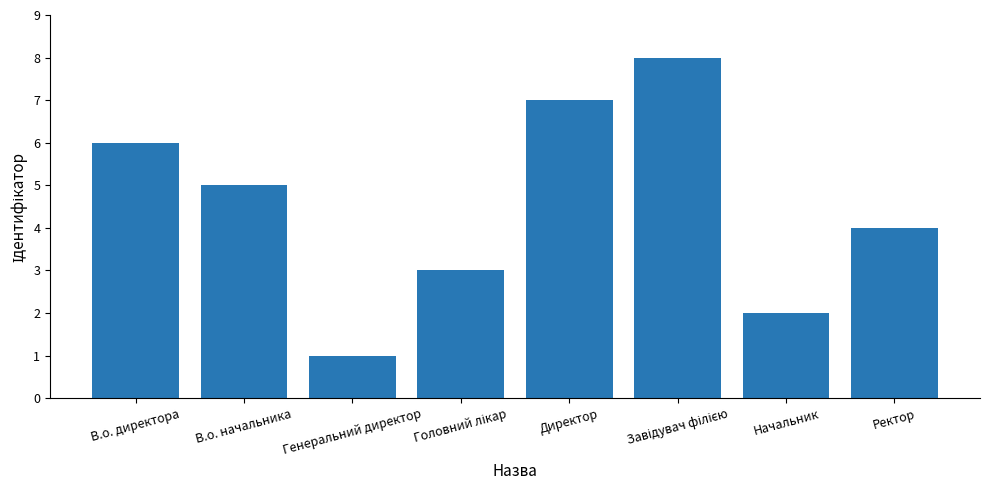

What is the smallest value displayed?

1